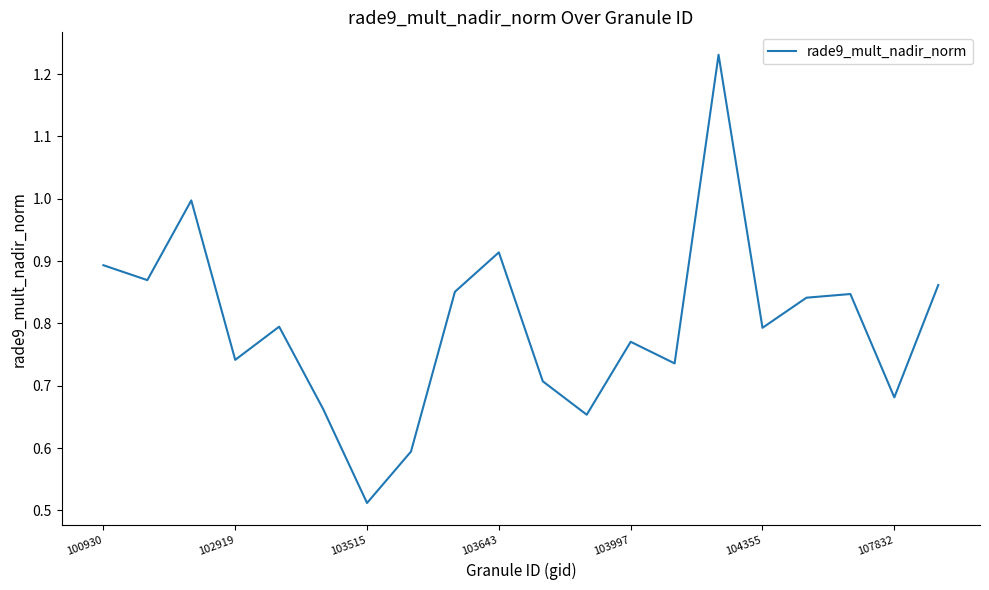

What is the minimum value shown in the chart?

0.5